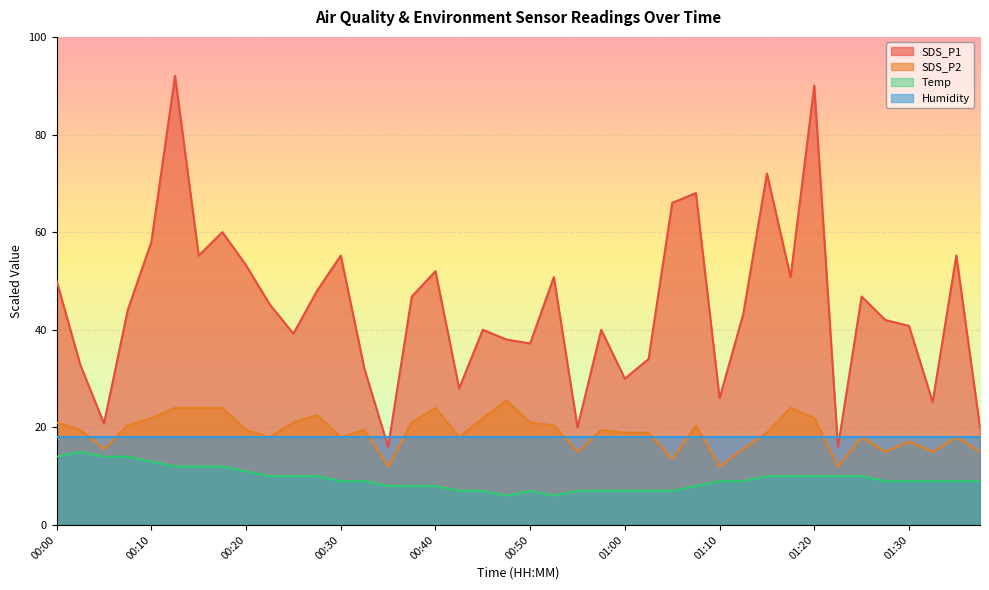

What is the value of the SDS_P2 point at the 38th from the left?

15.0